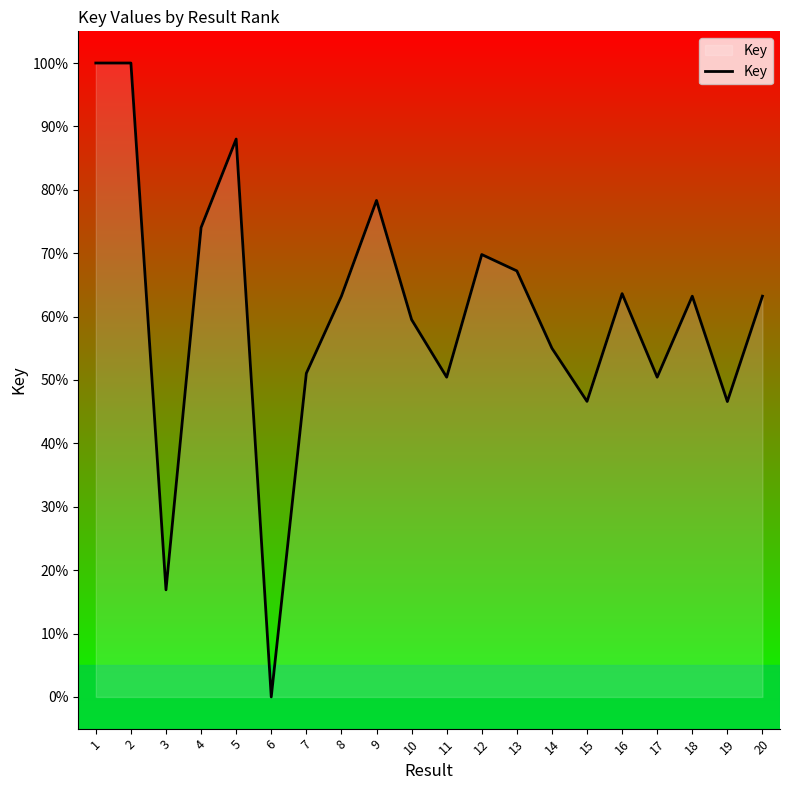

What is the difference between the values at 3 and 6?

16.9